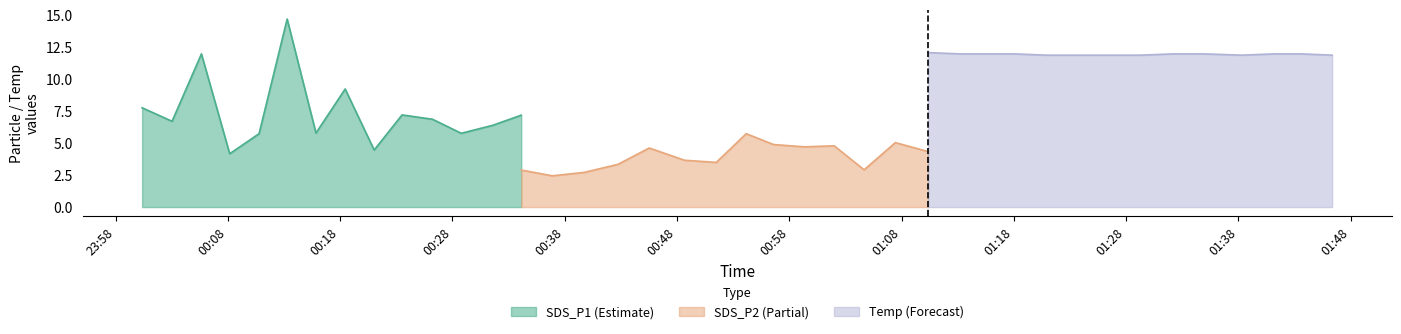

What is the value of the Temp point at the 40th from the left?

11.9